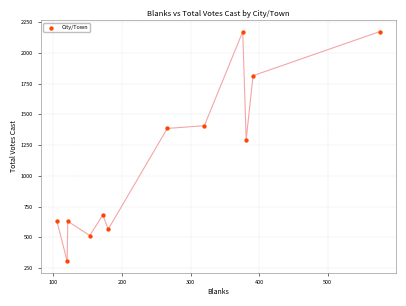

What is the range of Y values (max minus min)?

1867